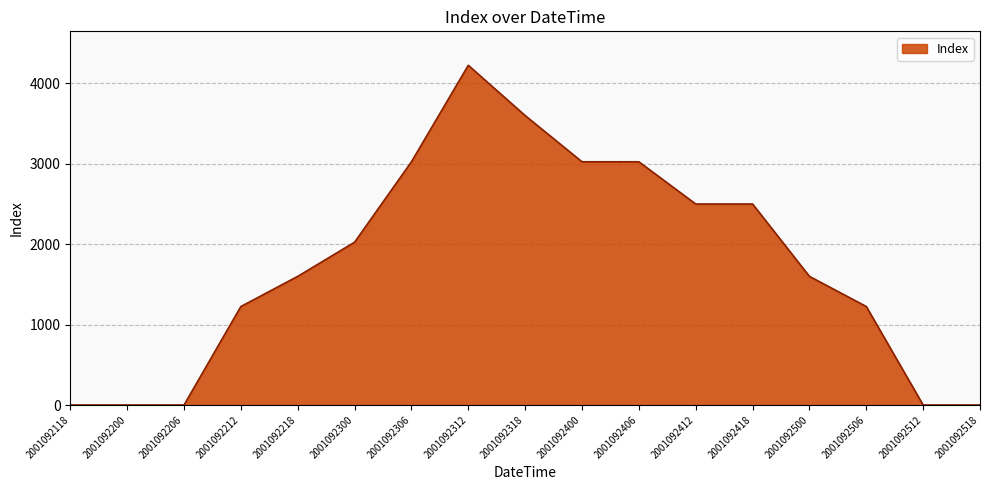

What is the sum of all values?

29575